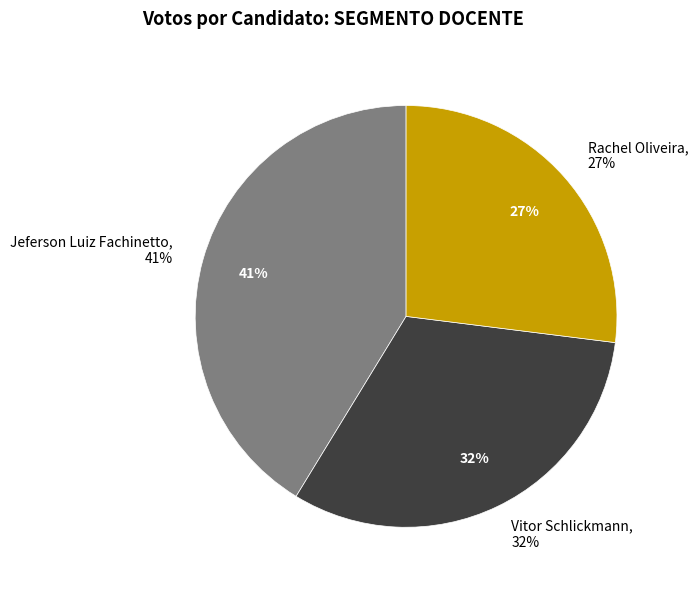

Count the number of slices in the pie.

2